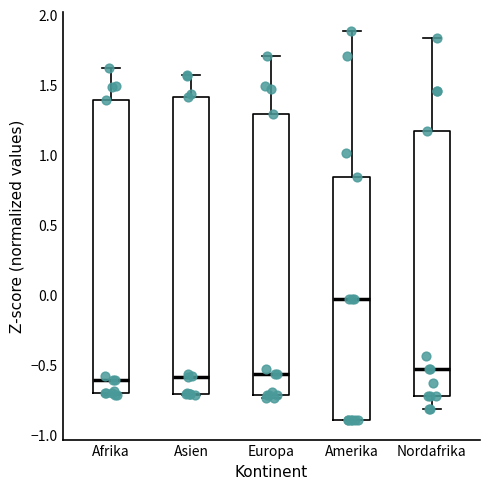

Reading left to right, read every box against the y-axis: the position of its median line, the range the box covers, and the ends of its whiskers. The values are not printed on the chart, so give them approximately, as read against the axis.

Afrika: median -0.60, box -0.70 to 1.40, whiskers -0.70 to 1.60
Asien: median -0.60, box -0.70 to 1.40, whiskers -0.70 to 1.55
Europa: median -0.55, box -0.70 to 1.30, whiskers -0.75 to 1.70
Amerika: median -0.05, box -0.90 to 0.85, whiskers -0.90 to 1.90
Nordafrika: median -0.55, box -0.70 to 1.15, whiskers -0.80 to 1.85